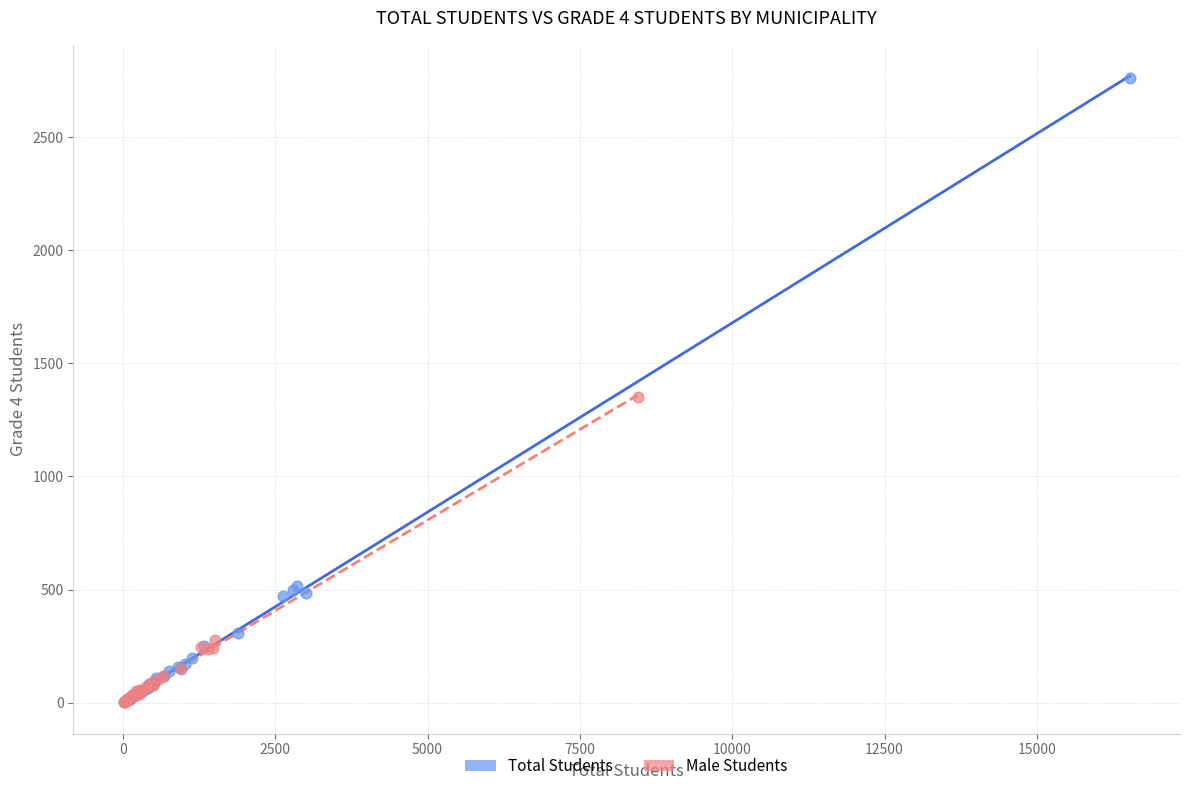

Which series contains the highest Y value?

Total Students